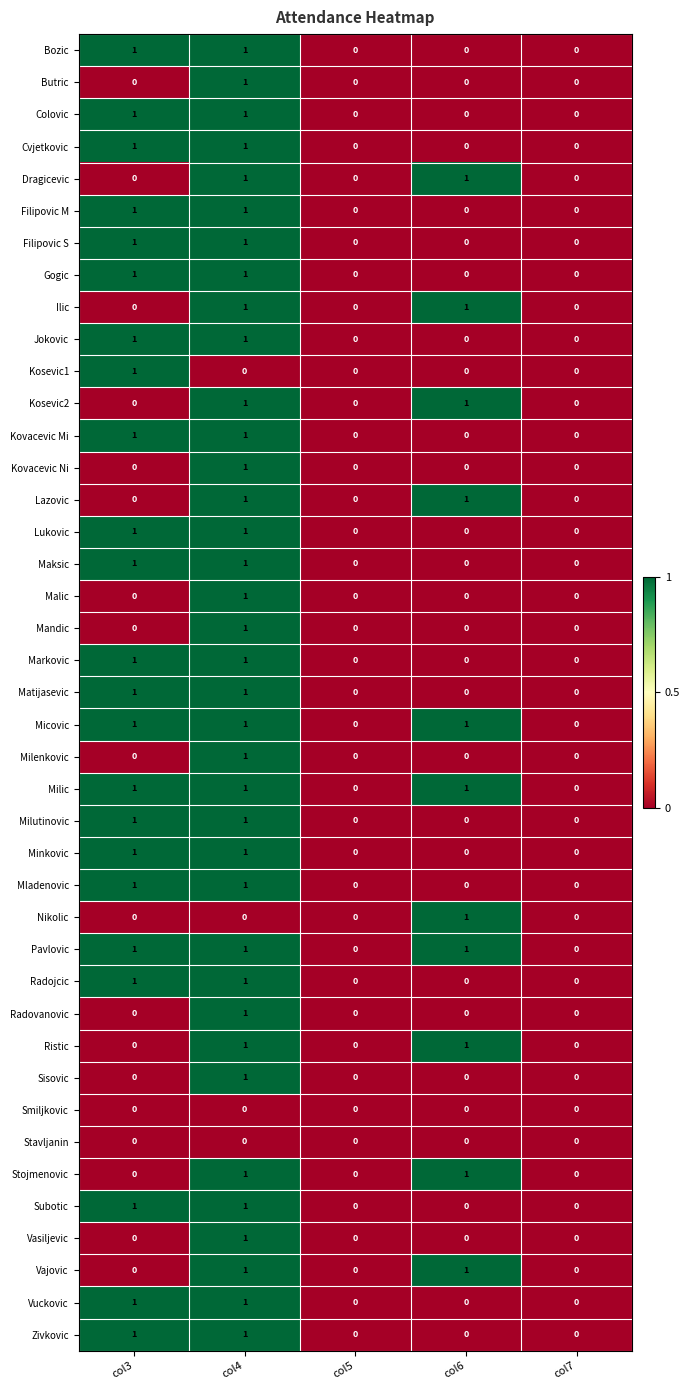

Count the Vasiljevic values in the range 0 to 1.

5